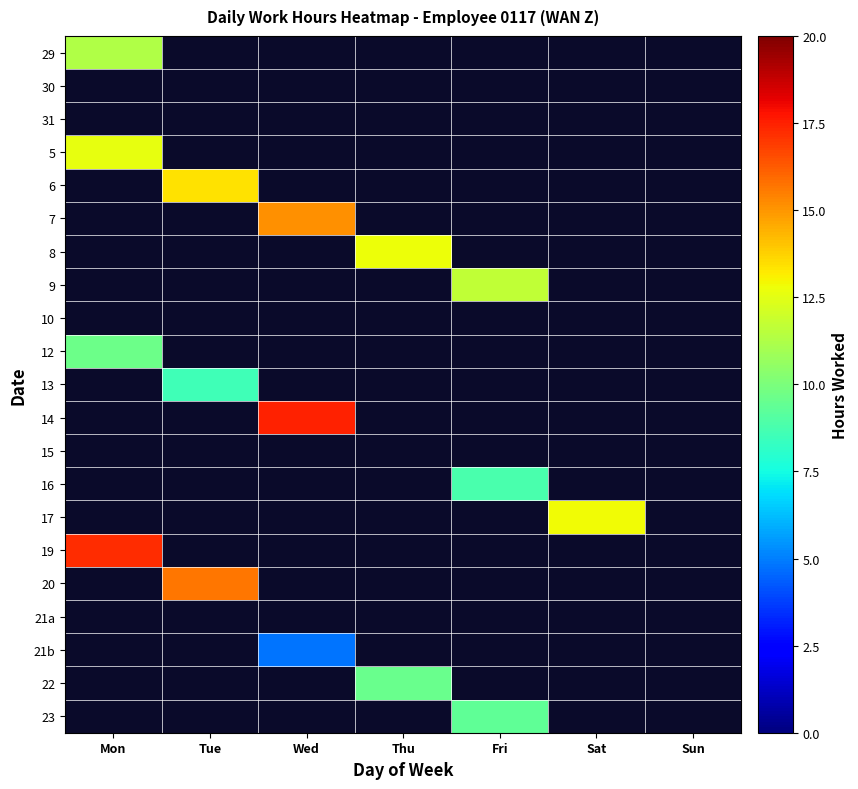

How many categories are shown in the chart?

7